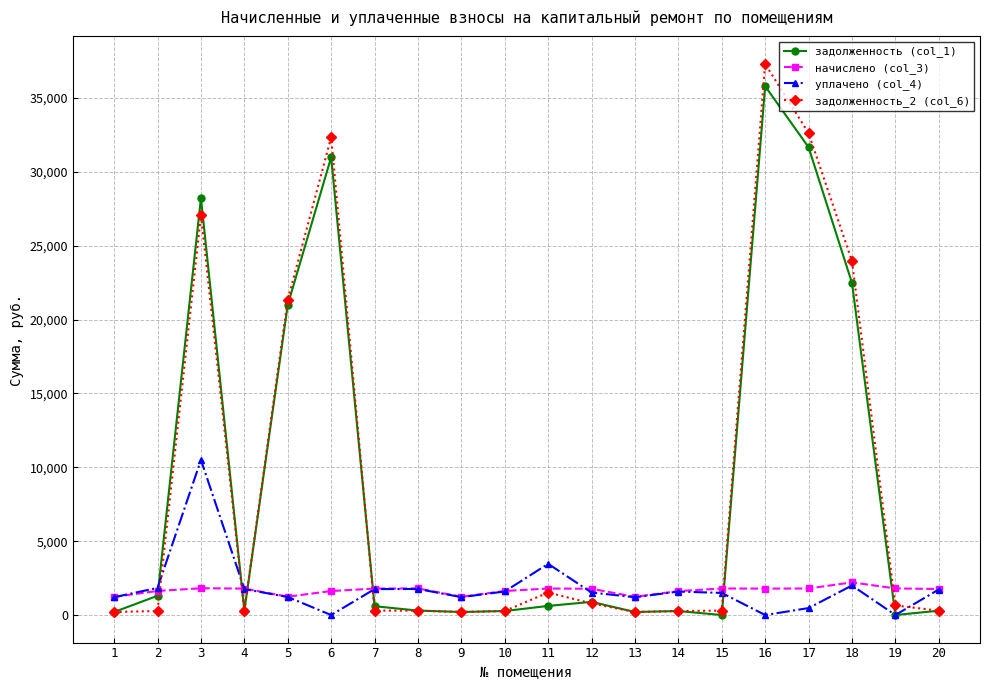

At which category is the sum across all series the highest?

16